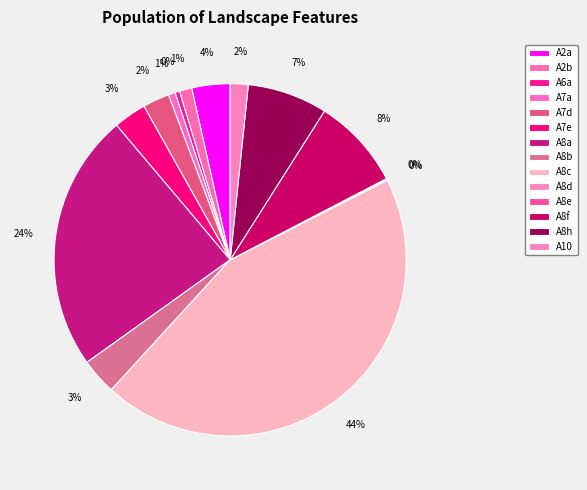

Which slice is the smallest?

A8d